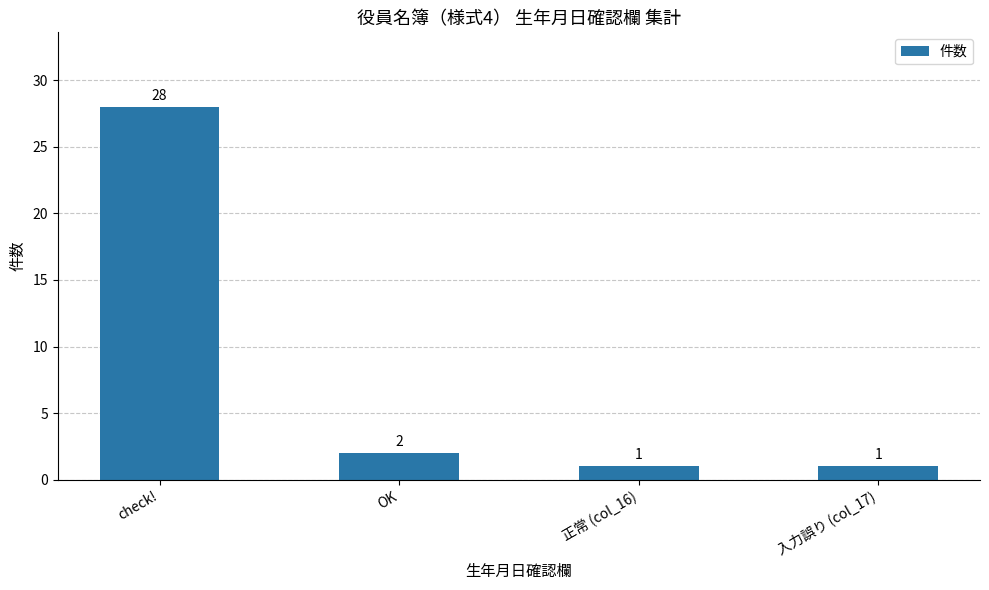

What is the maximum value shown in the chart?

28